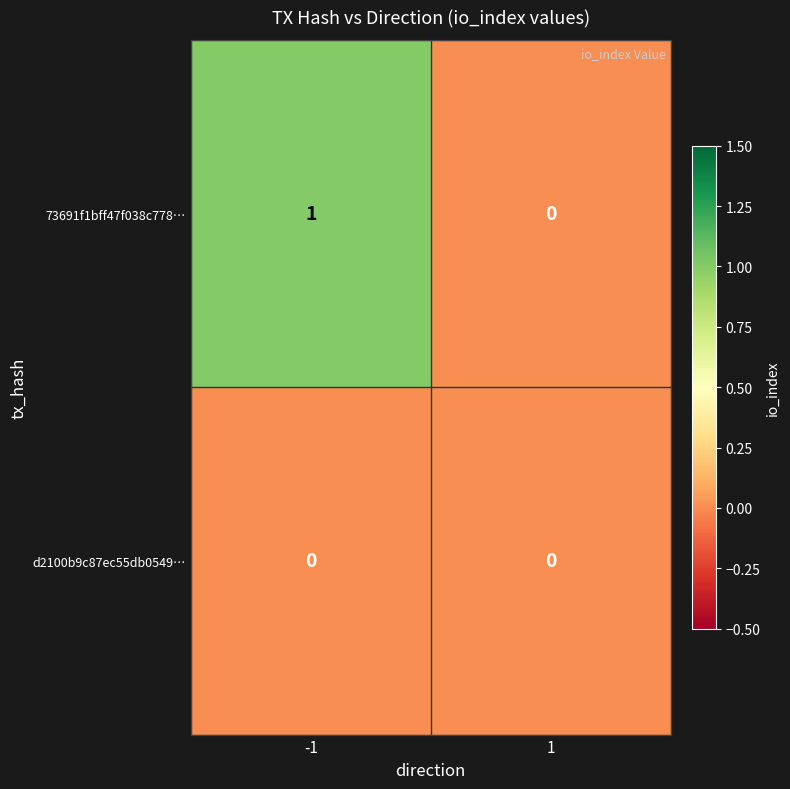

Rank the series by their average value, from highest to lowest.

73691f1bff47f038c778…, d2100b9c87ec55db0549…